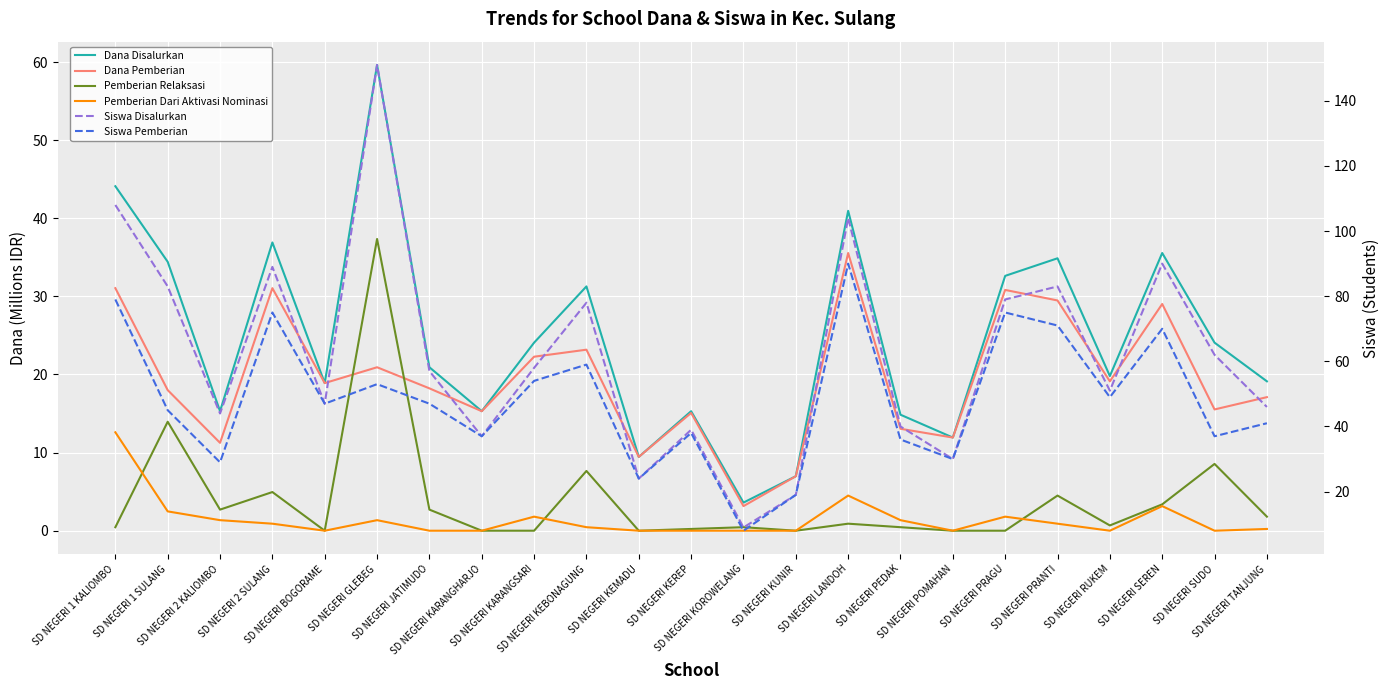

Is this an area chart (filled region under the line)?

No